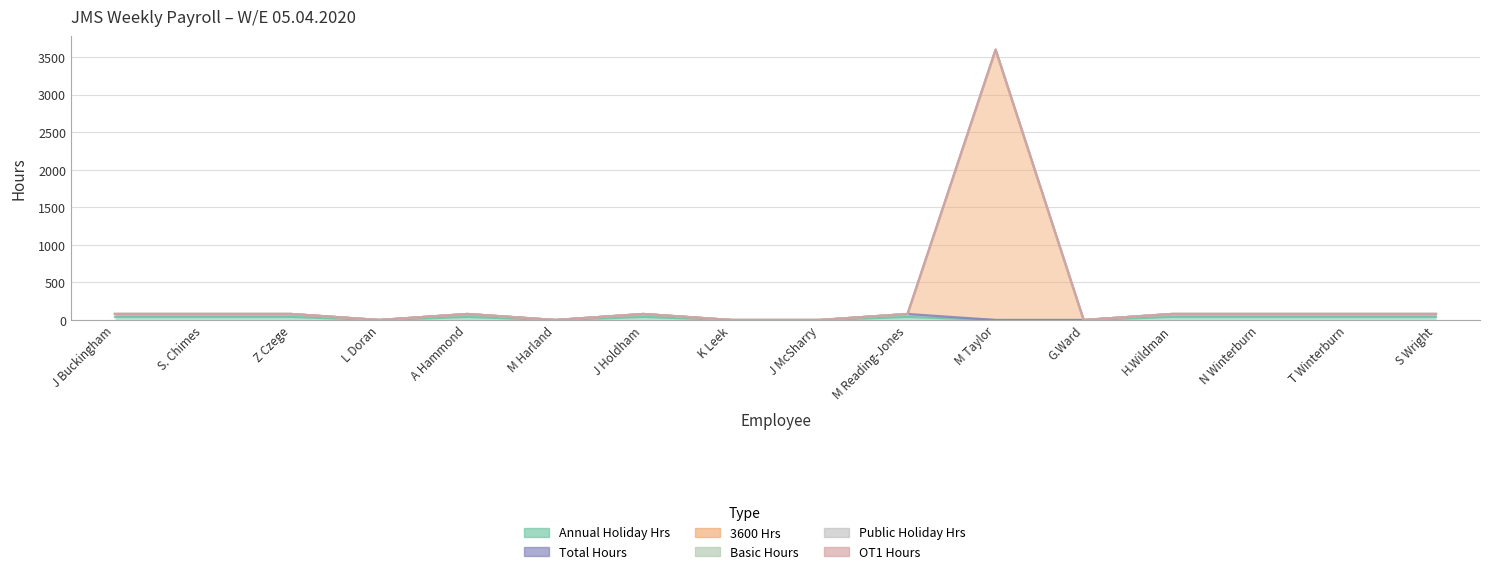

How many data points does each series have?

16